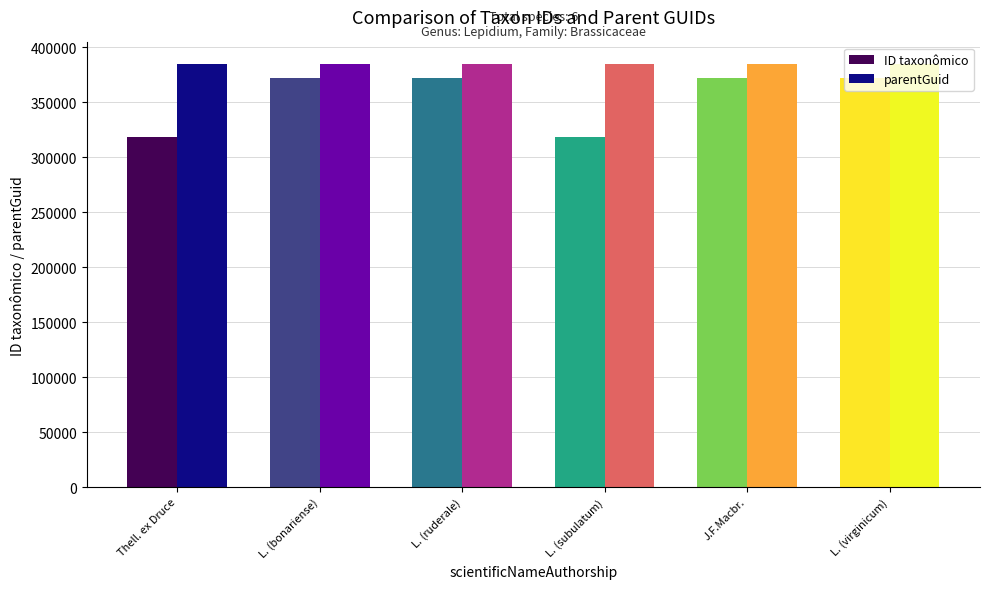

What is the value of the parentGuid bar at the 5th from the left?

384968